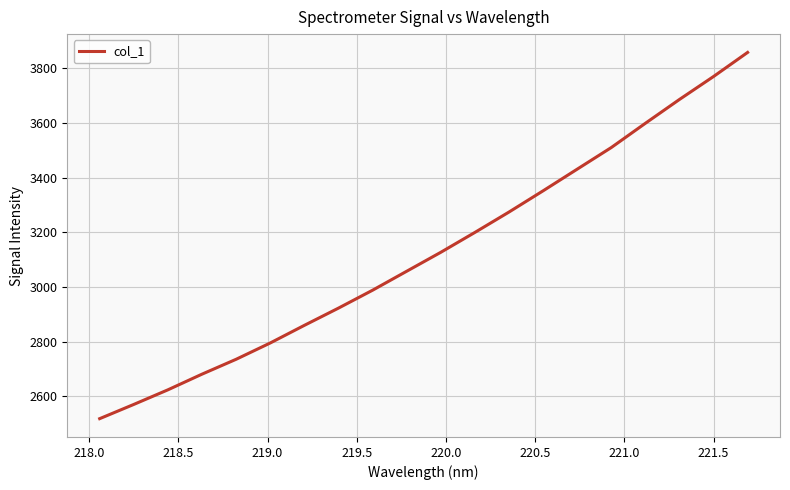

What is the difference between the maximum and minimum values?

1339.2